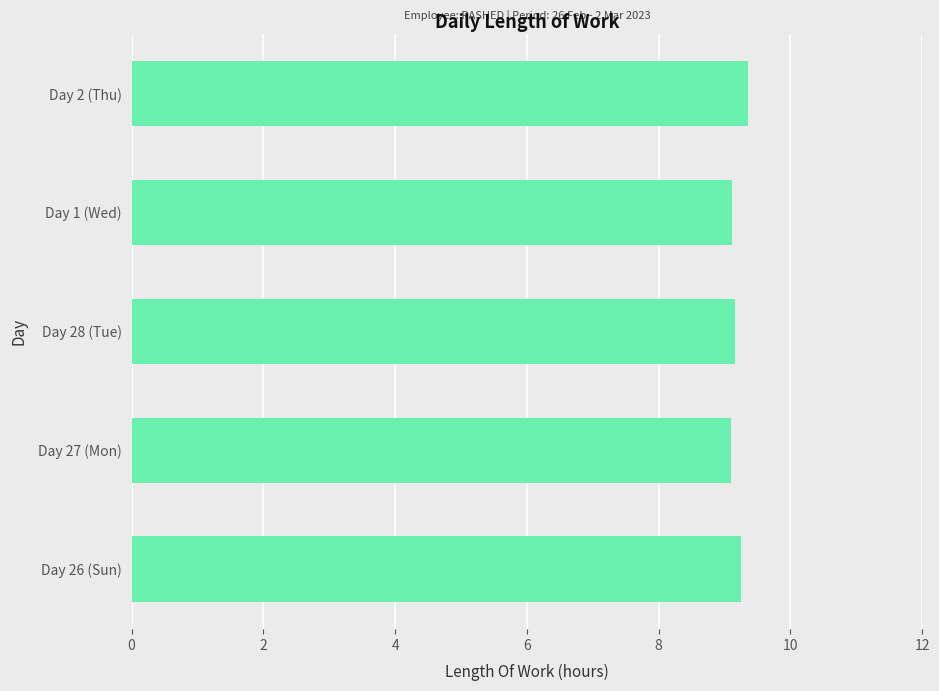

What is the minimum value shown in the chart?

9.1